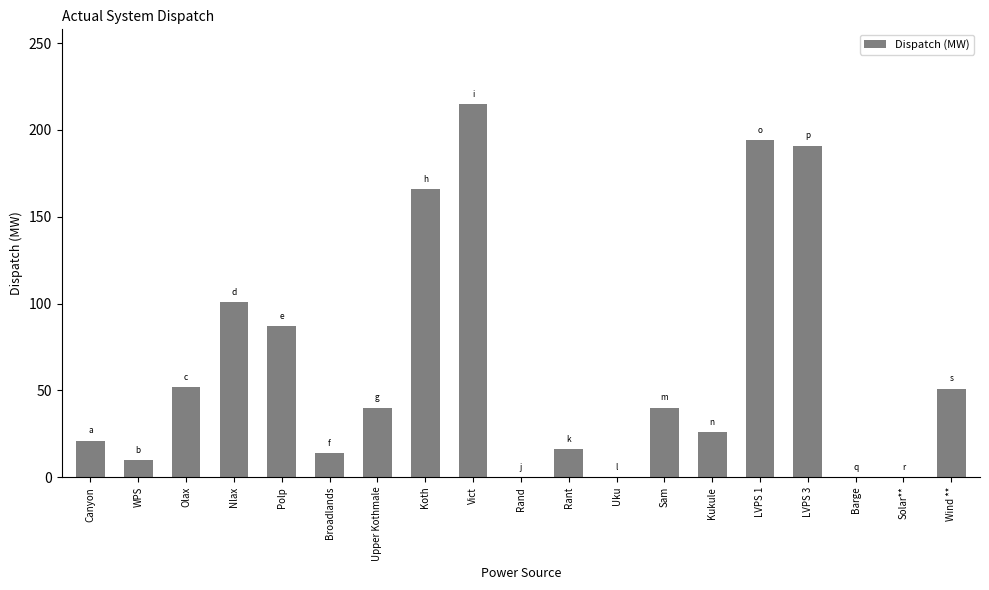

At which label does the data first exceed 40?

Olax